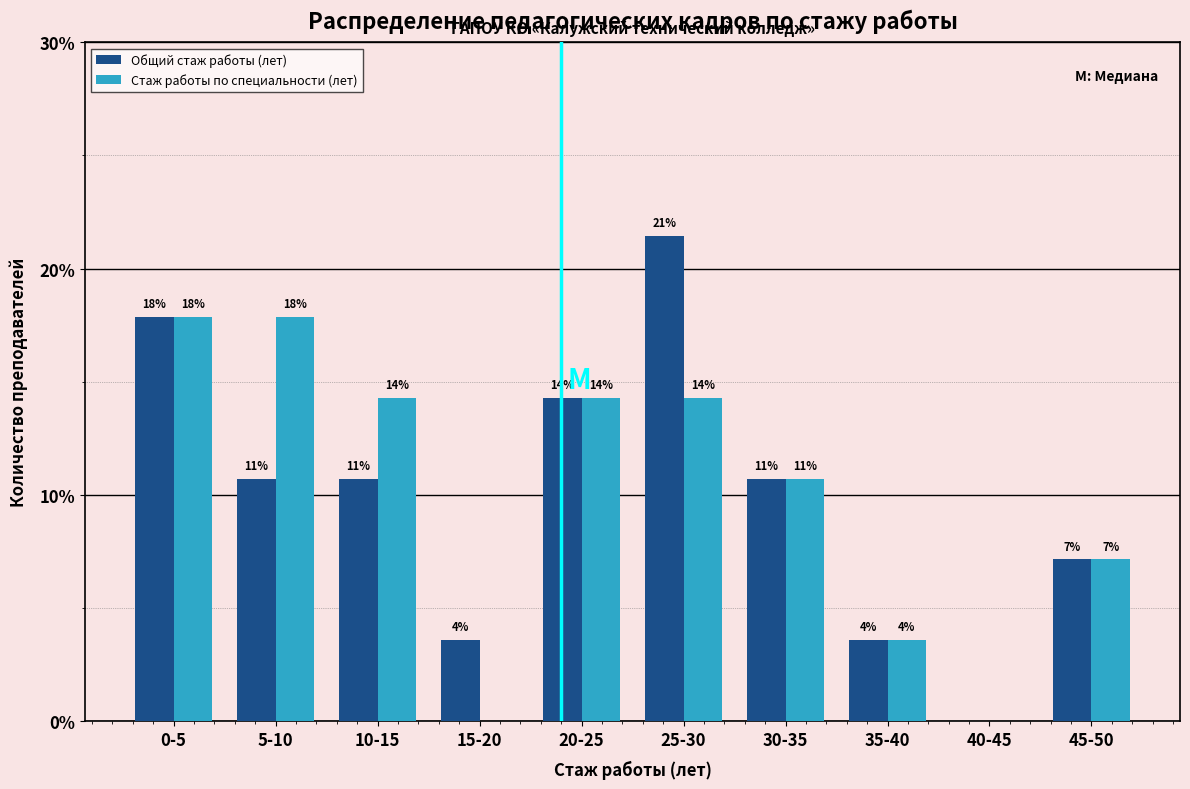

How many groups of bars are there?

10